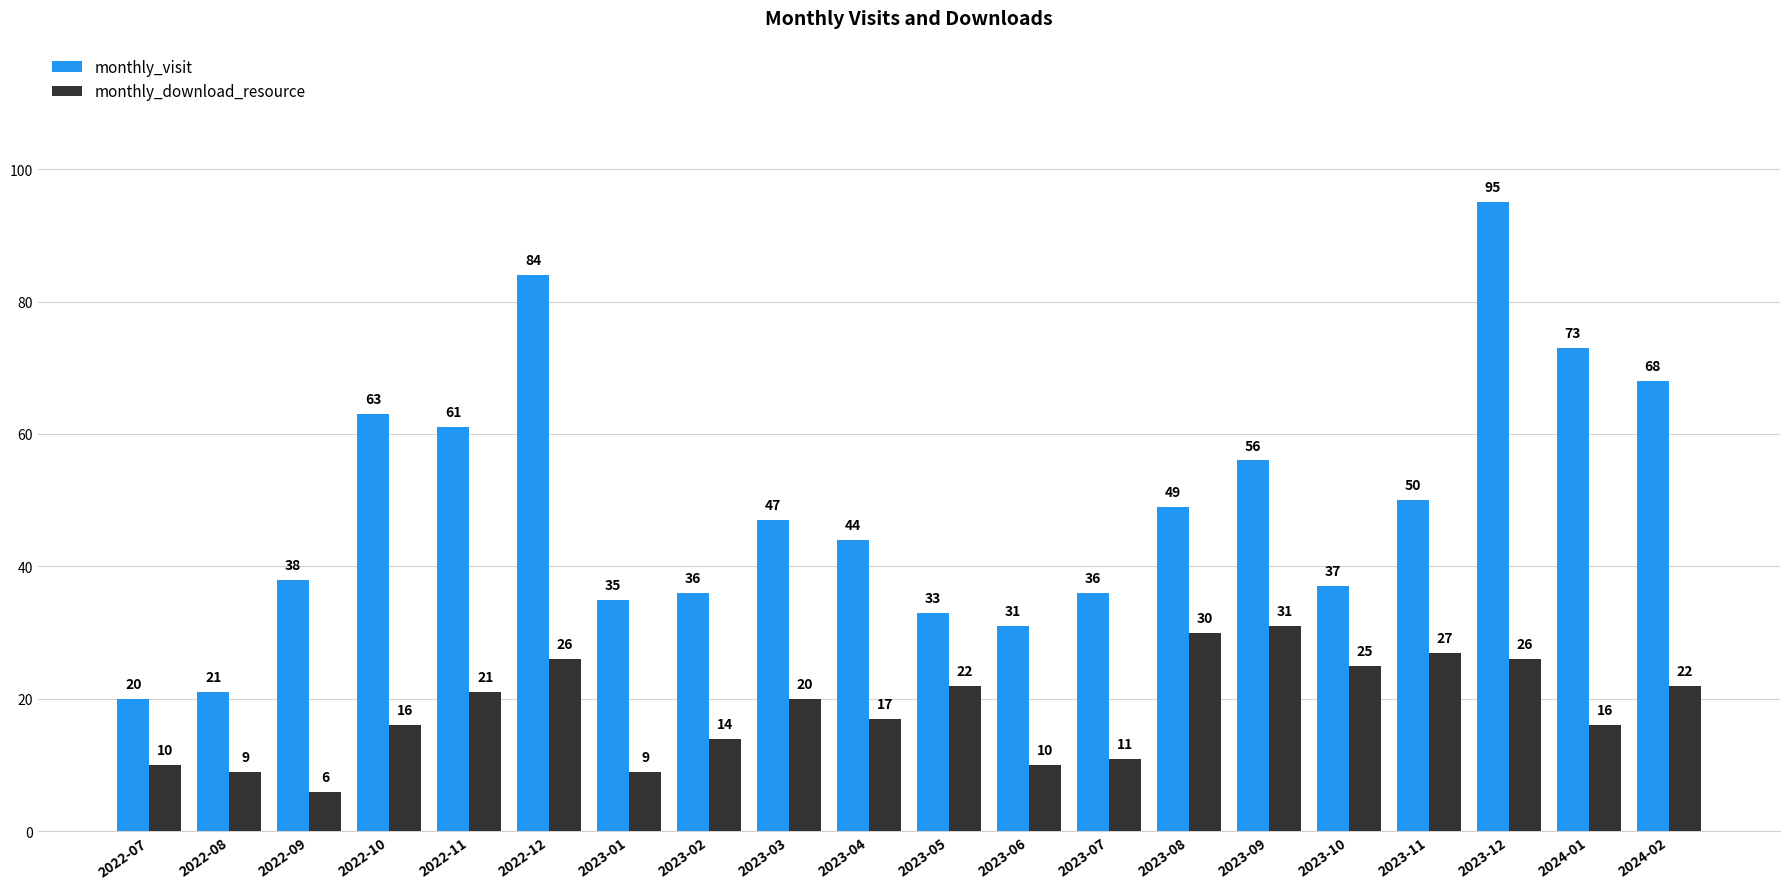

Is it true that monthly_visit equals 70 at 2023-03?

False